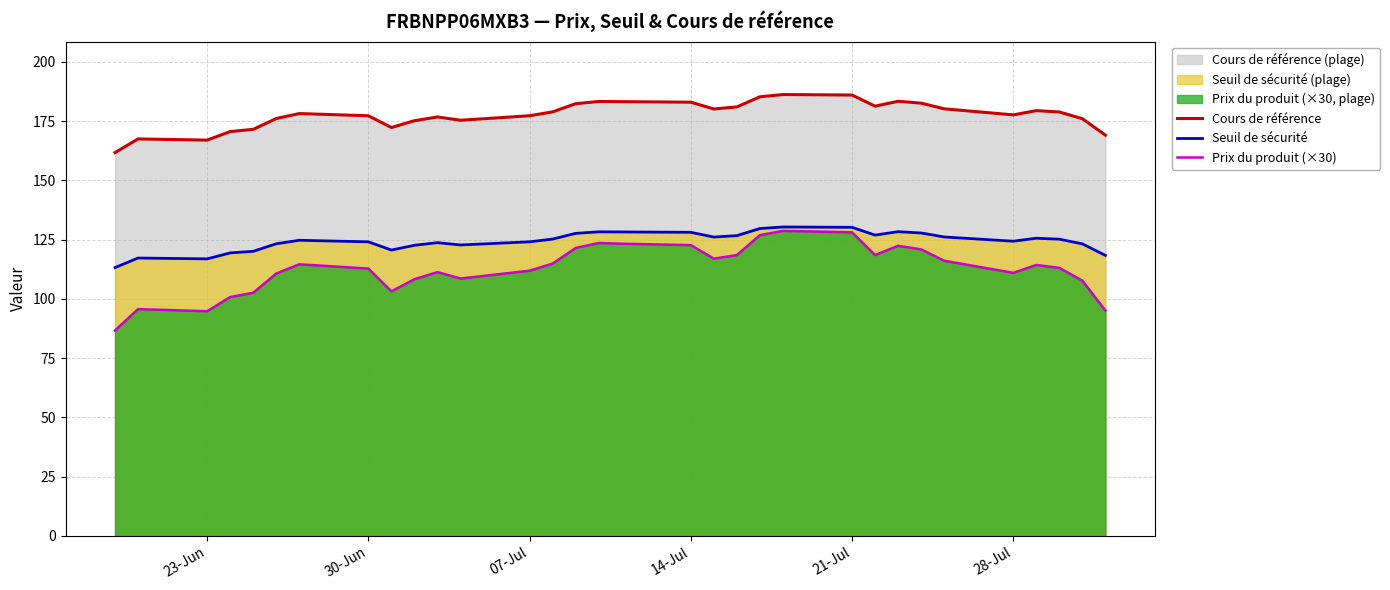

How many categories are shown in the chart?

32